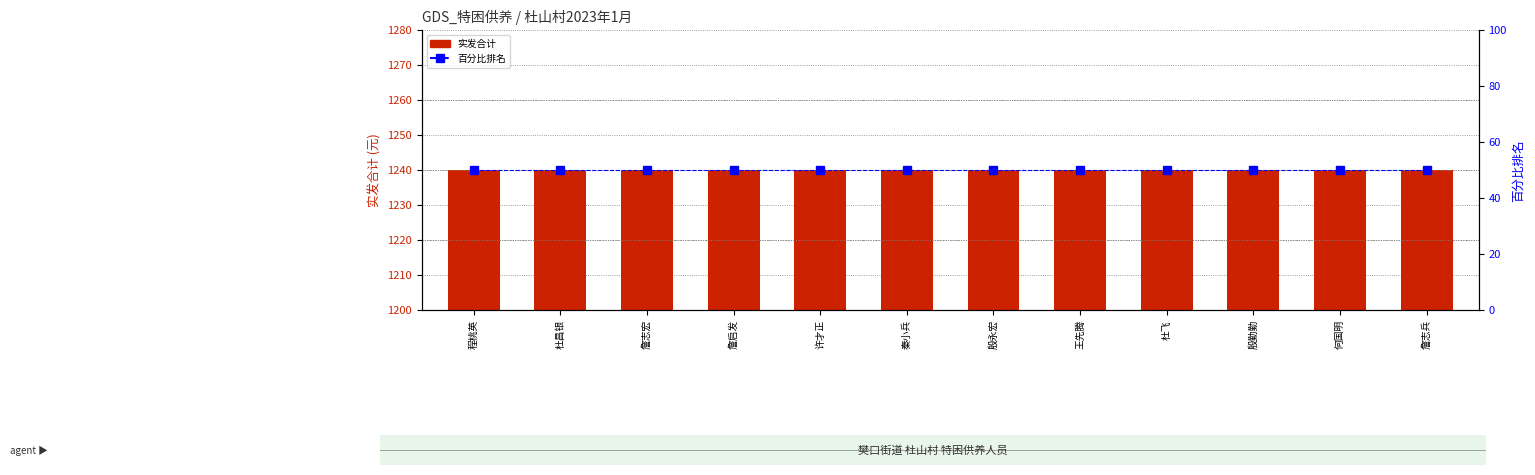

What is the total value across all series at 许才正?

1290